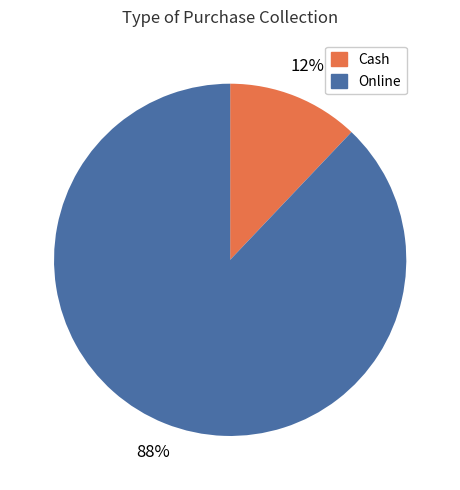

Is there any slice that represents more than half of the pie?

Yes